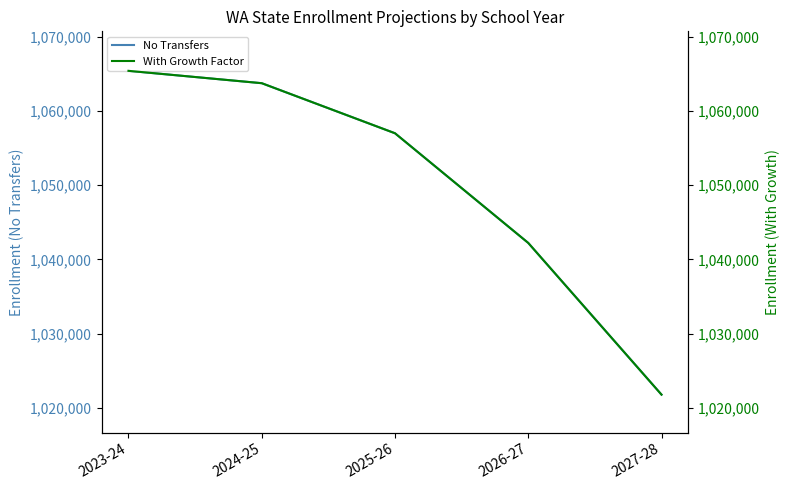

What are all the series names shown in the legend?

No Transfers, With Growth Factor